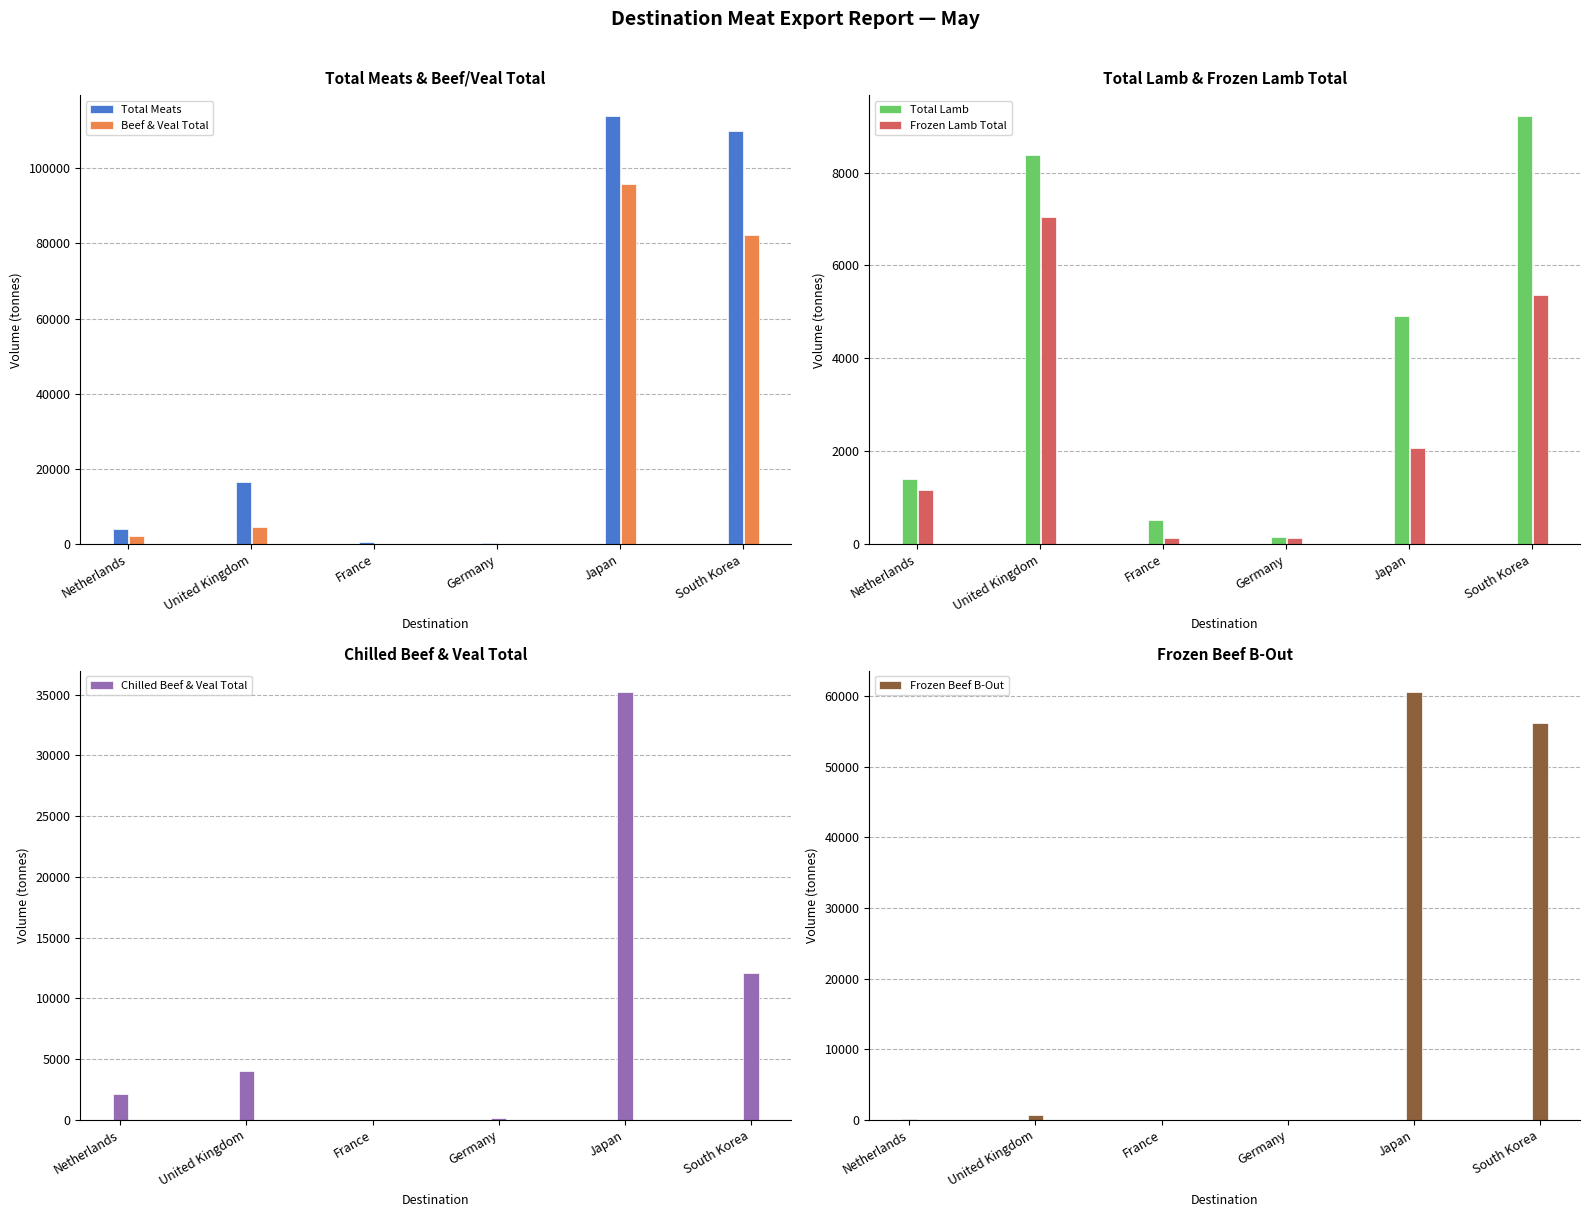

Which series has the largest range (max minus min)?

Total Meats